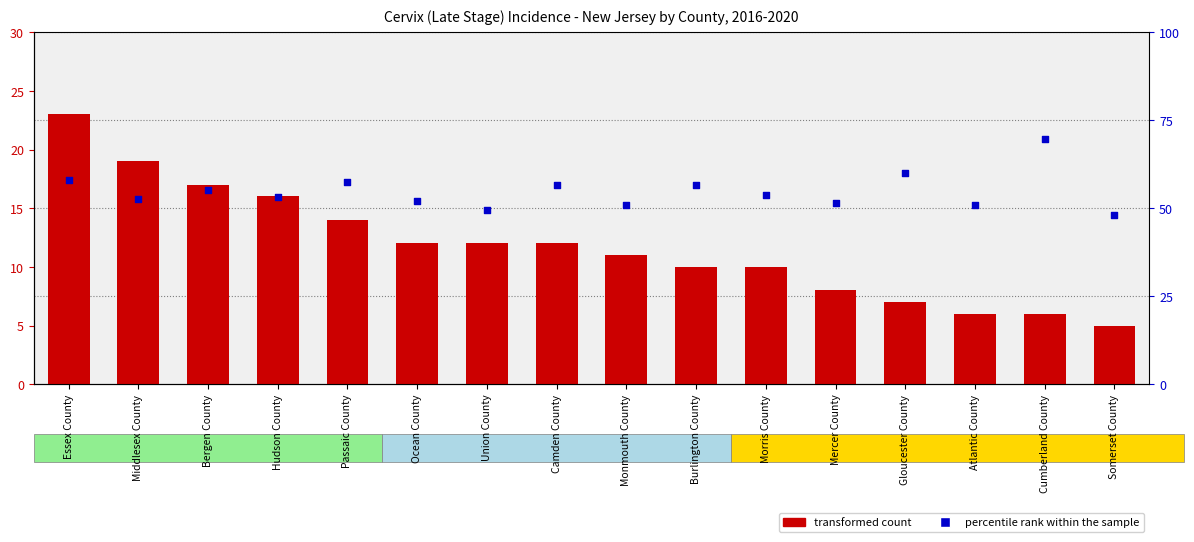

Which series contains the lowest Y value?

transformed count